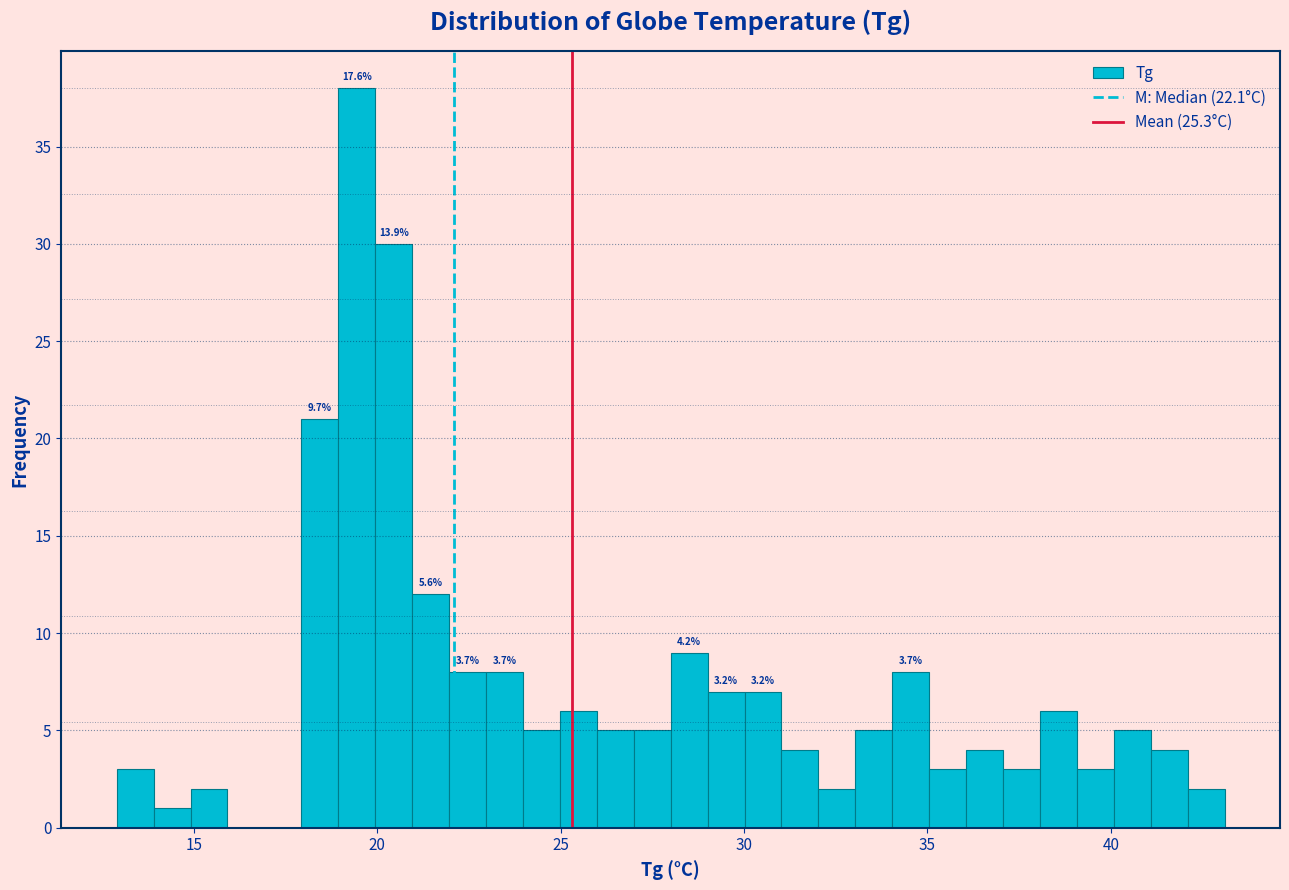

Around what value on the x-axis is the tallest bar? Give the approximate position of its centre, as read against the axis.

19.5